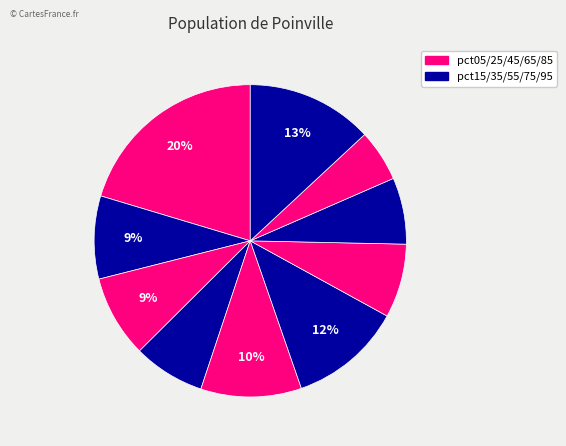

What is the largest slice in the pie chart?

pct05